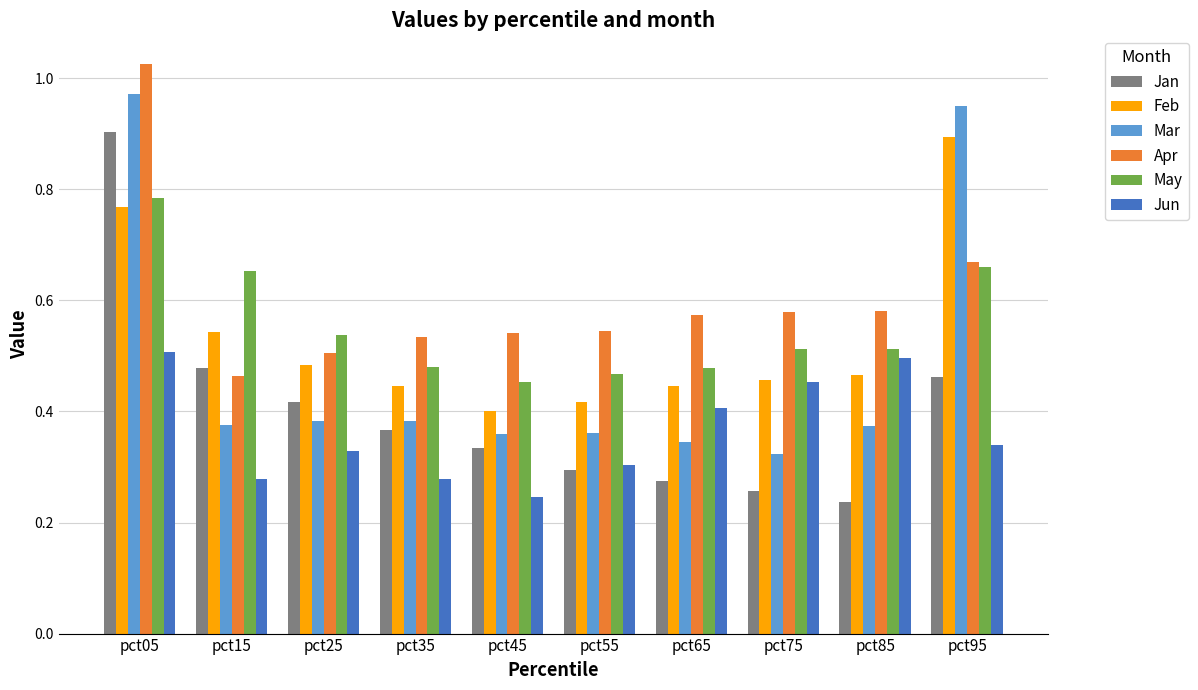

What is the sum of the Feb values at pct55 and pct35?

0.9